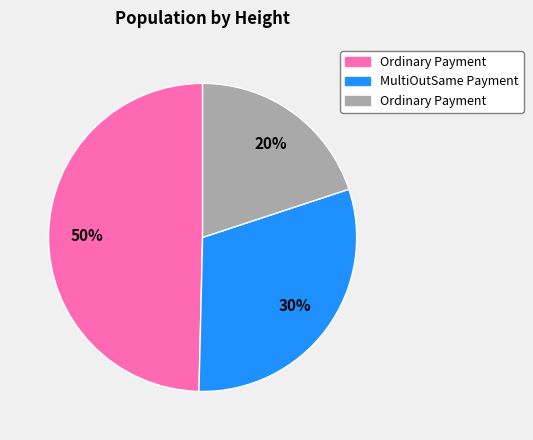

Is there a majority slice in this chart?

No